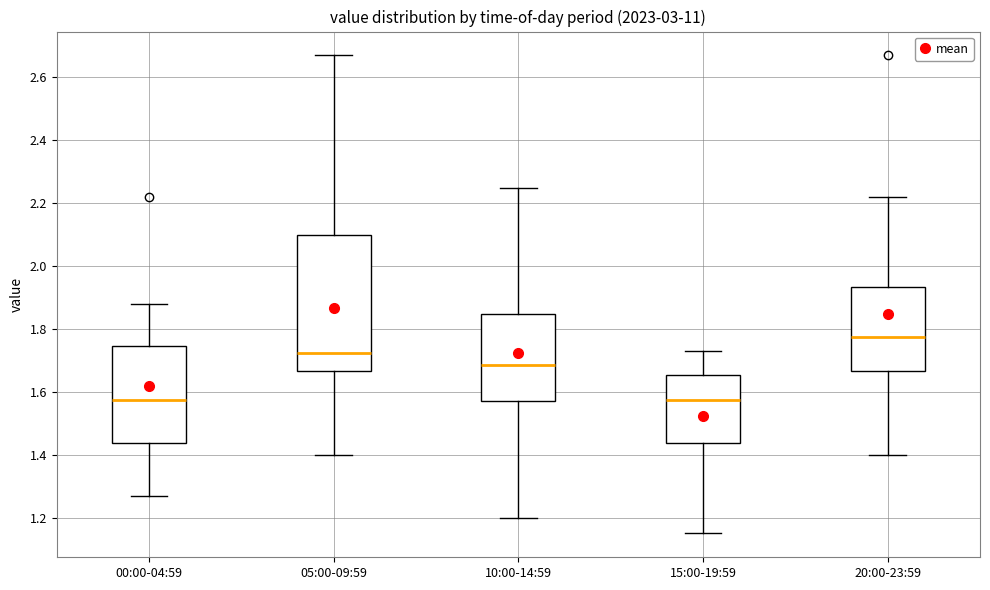

Reading left to right, transcribe this box plot: for each box, give where its median line is, the range the box spans, and where its two whiskers end, as read against the y-axis. The values are not printed on the chart, so give them approximately, as read against the axis.

00:00-04:59: median 1.58, box 1.44 to 1.74, whiskers 1.28 to 1.88
05:00-09:59: median 1.72, box 1.66 to 2.10, whiskers 1.40 to 2.68
10:00-14:59: median 1.68, box 1.58 to 1.84, whiskers 1.20 to 2.26
15:00-19:59: median 1.58, box 1.44 to 1.66, whiskers 1.16 to 1.74
20:00-23:59: median 1.78, box 1.66 to 1.94, whiskers 1.40 to 2.22